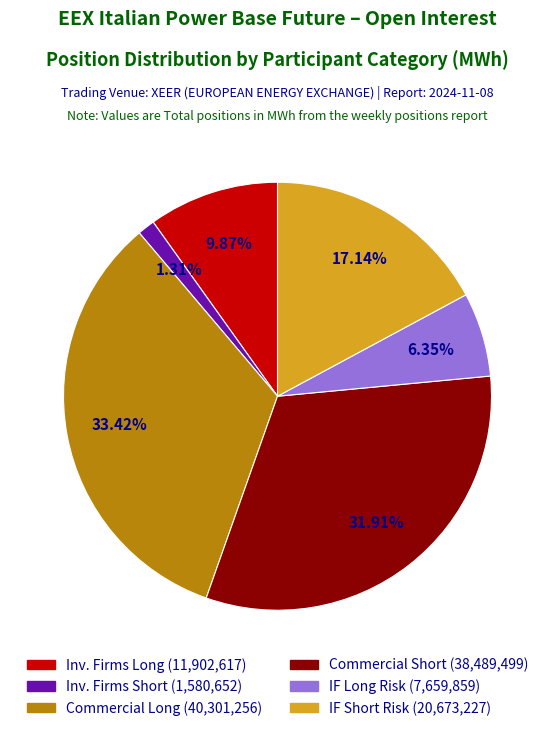

Is there a majority slice in this chart?

No